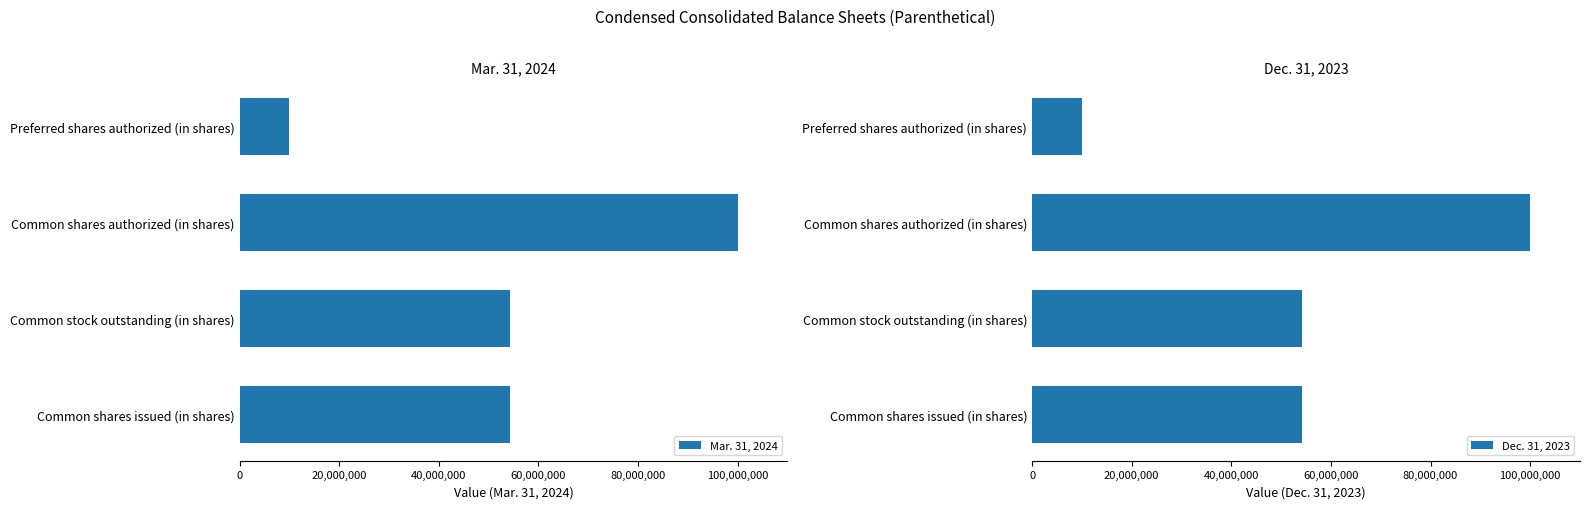

What is the minimum value for Mar. 31, 2024?

10000000